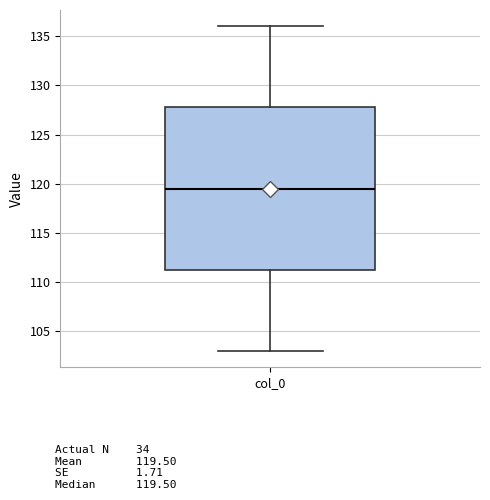

Transcribe this box plot: give where the median line is, the range the box spans, and where the two whiskers end, as read against the y-axis. The values are not printed on the chart, so give them approximately, as read against the axis.

median 119.5, box 111.5 to 128.0, whiskers 103.0 to 136.0